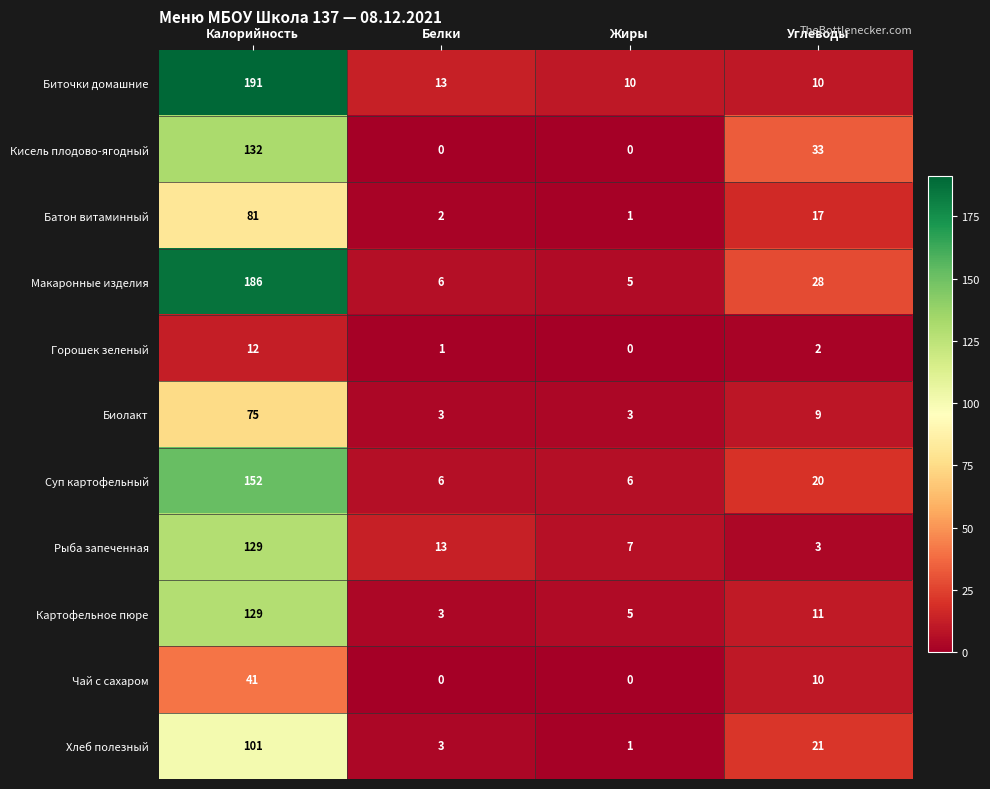

How many values in Горошек зеленый are above zero?

3